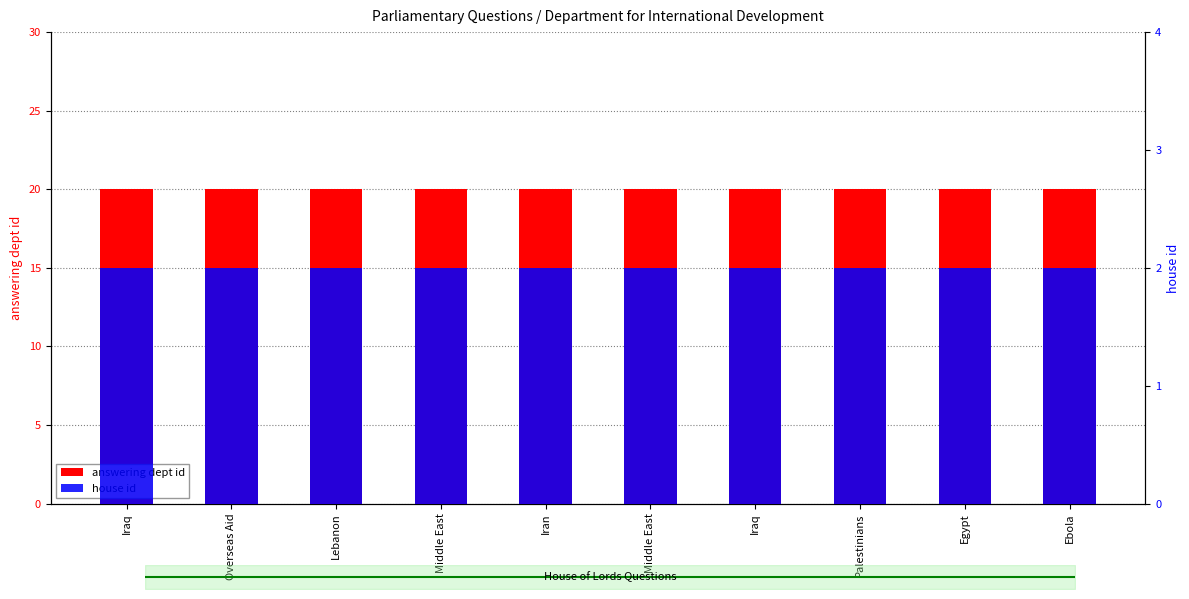

Between Egypt and Middle East, which is larger?

Egypt